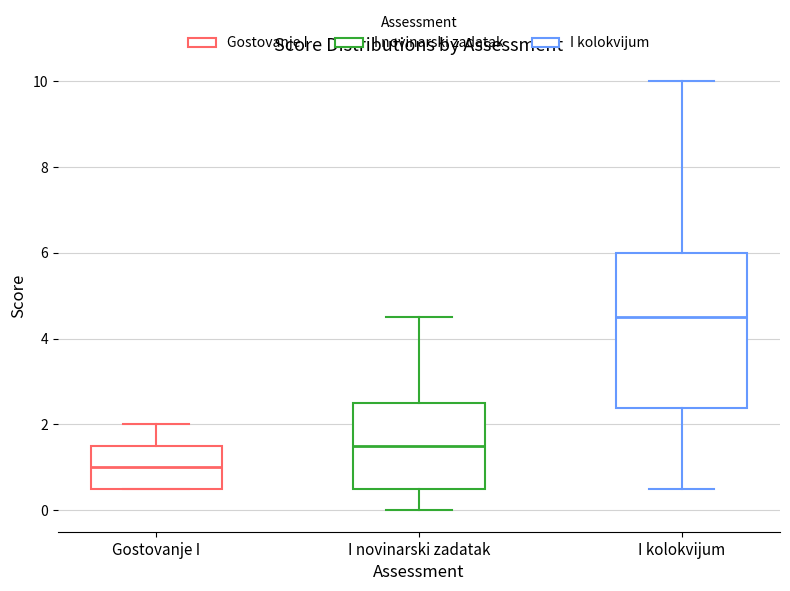

Reading left to right, transcribe this box plot: for each box, give where its median line is, the range the box spans, and where its two whiskers end, as read against the y-axis. The values are not printed on the chart, so give them approximately, as read against the axis.

Gostovanje I: median 1.0, box 0.6 to 1.6, whiskers 0.6 to 2.0
I novinarski zadatak: median 1.6, box 0.6 to 2.6, whiskers 0.0 to 4.6
I kolokvijum: median 4.6, box 2.4 to 6.0, whiskers 0.6 to 10.0